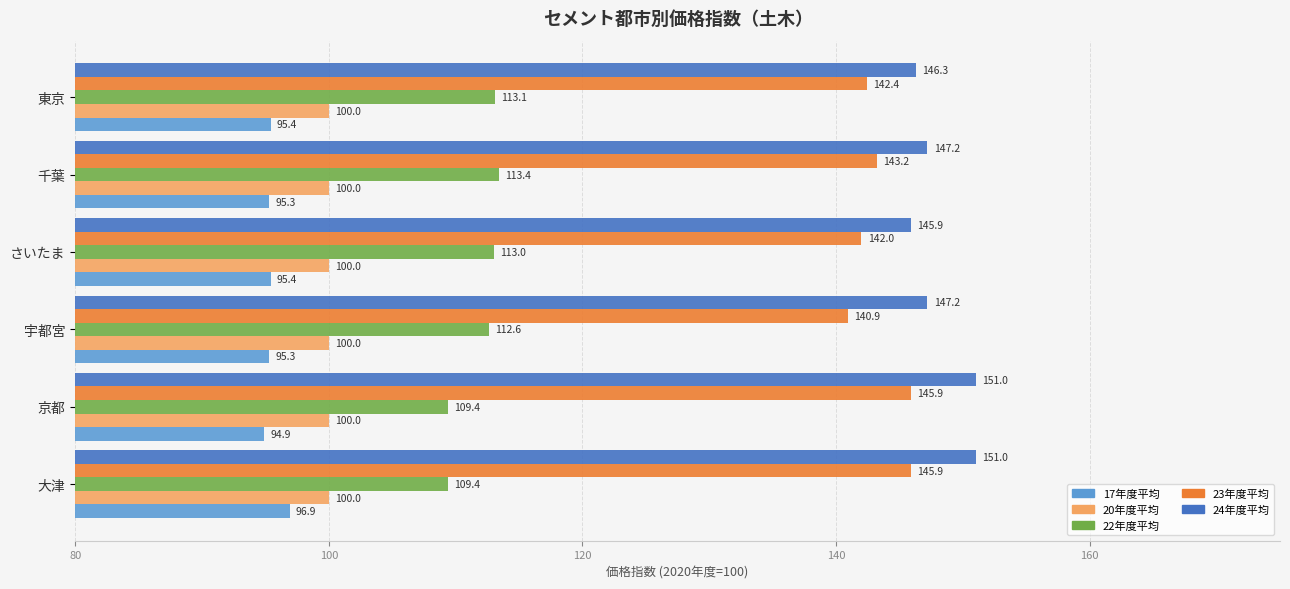

What is the total value across all series at 東京?

597.2